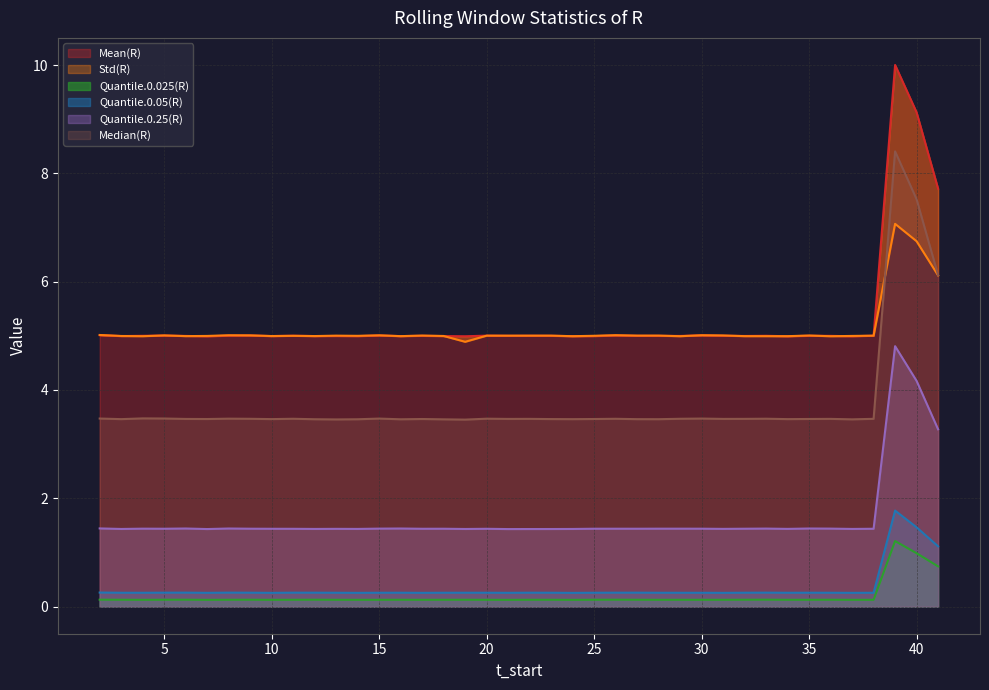

True or false: Quantile.0.05(R) and Median(R) cross at least once.

False